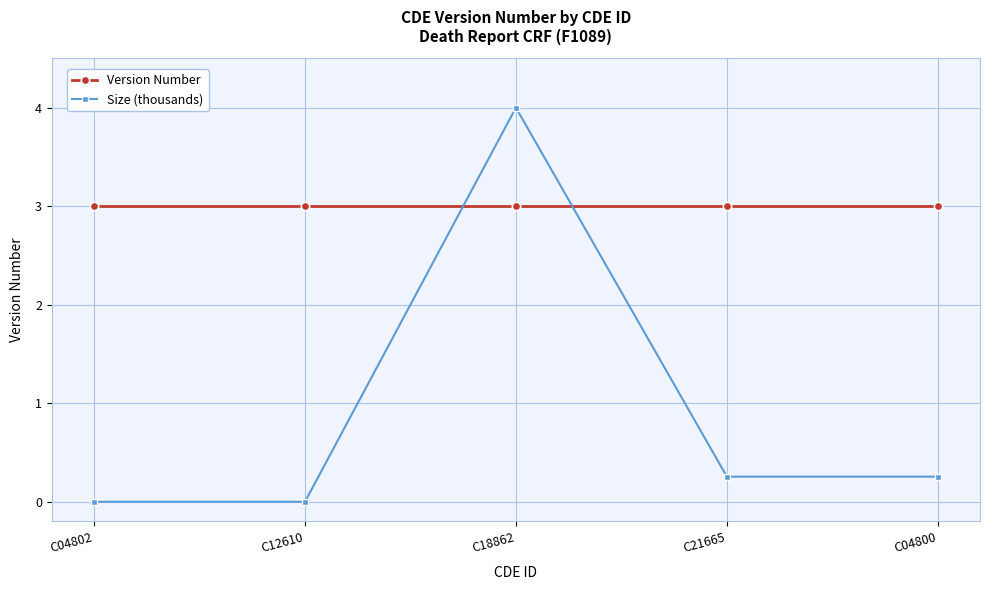

What is the spread (max minus min) of values at C12610?

3.0